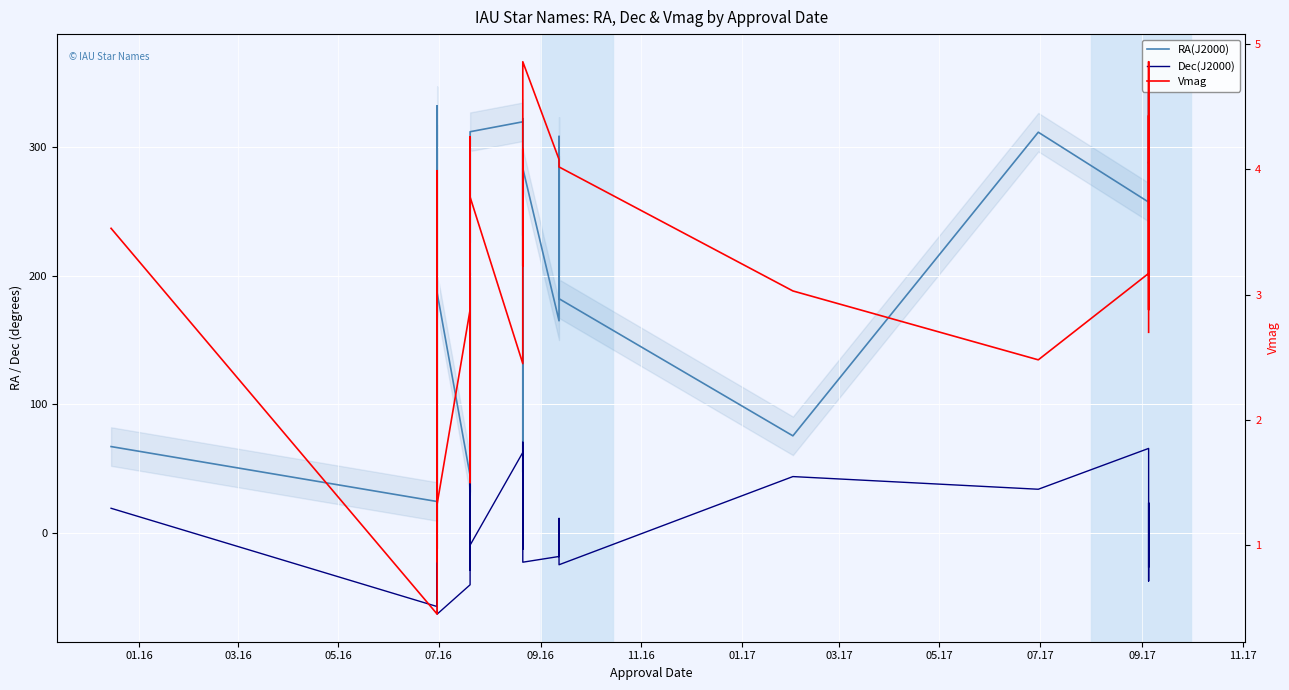

Reading left to right, what are all the values shown in this chart?

RA(J2000): 67.2	24.4	201.3	56.9	69.0	206.9	3.3	99.4	193.5	332.1	186.6	44.6	134.6	154.2	182.1	155.0	47.0	187.5	104.7	292.7	241.4	311.9	319.6	304.5	47.2	322.2	231.1	283.5	164.9	308.3	182.1	75.5	311.6	257.2	288.4	287.4	328.5	351.3	283.5	253.1
Dec(J2000): 19.2	-57.2	55.0	24.1	16.5	49.3	15.2	16.4	56.0	-47.0	-63.1	-40.3	11.9	23.4	-24.7	19.8	41.0	-16.5	-29.0	28.0	-19.8	-9.5	62.6	-12.5	47.2	70.6	37.4	-22.7	-18.3	11.3	-24.7	43.8	34.0	65.7	39.1	-21.0	-37.4	23.4	-22.7	-26.4
Vmag: 3.5	0.5	4.0	2.9	0.9	1.9	2.8	1.9	1.8	1.7	1.3	2.9	4.3	3.4	4.0	2.6	2.1	2.9	1.5	3.0	2.6	3.8	2.5	3.6	4.2	3.2	4.3	4.9	4.1	4.0	4.0	3.0	2.5	3.2	4.4	2.9	3.0	4.4	4.9	2.7